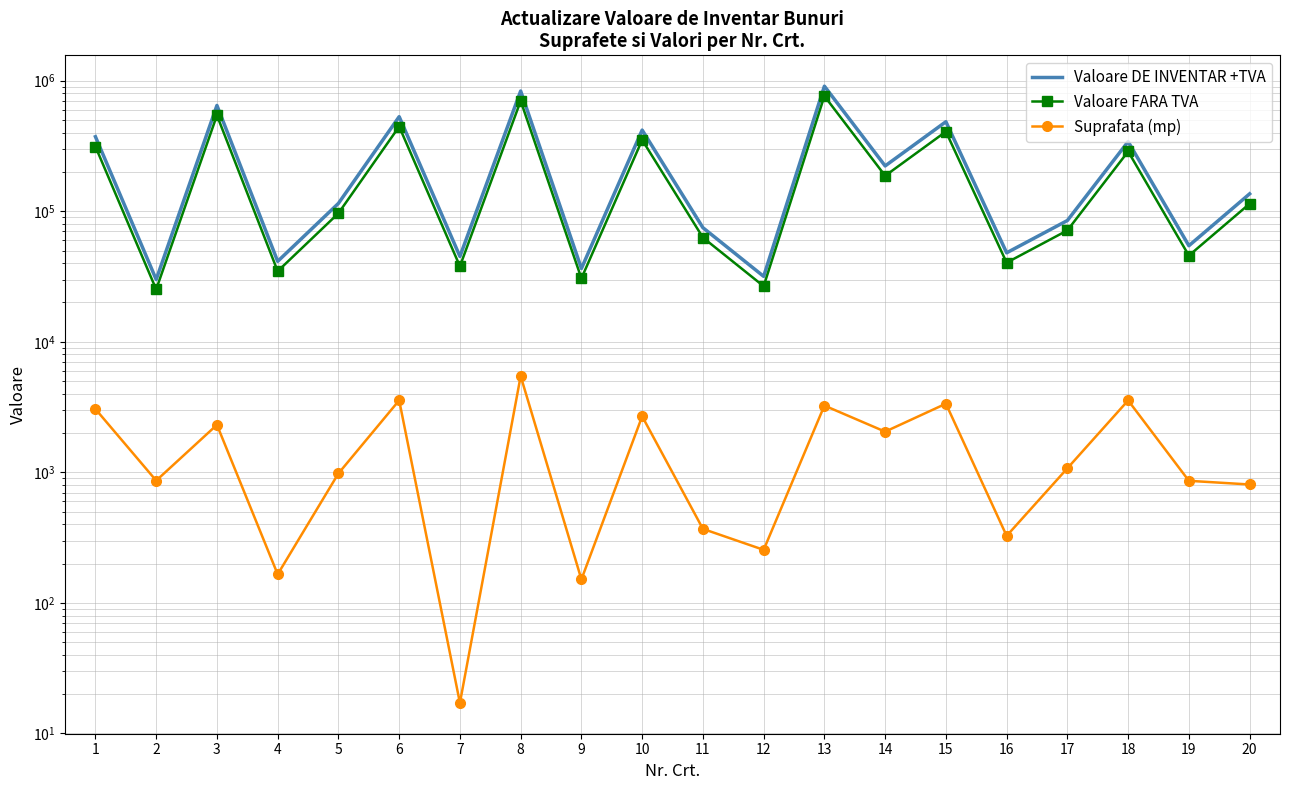

At 17, list the series in order from smallest to largest.

Suprafata (mp), Valoare FARA TVA, Valoare DE INVENTAR +TVA